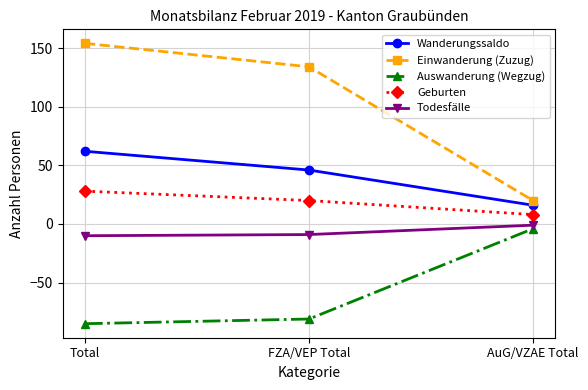

List the labels in order of Auswanderung (Wegzug) value, largest first.

AuG/VZAE Total, FZA/VEP Total, Total